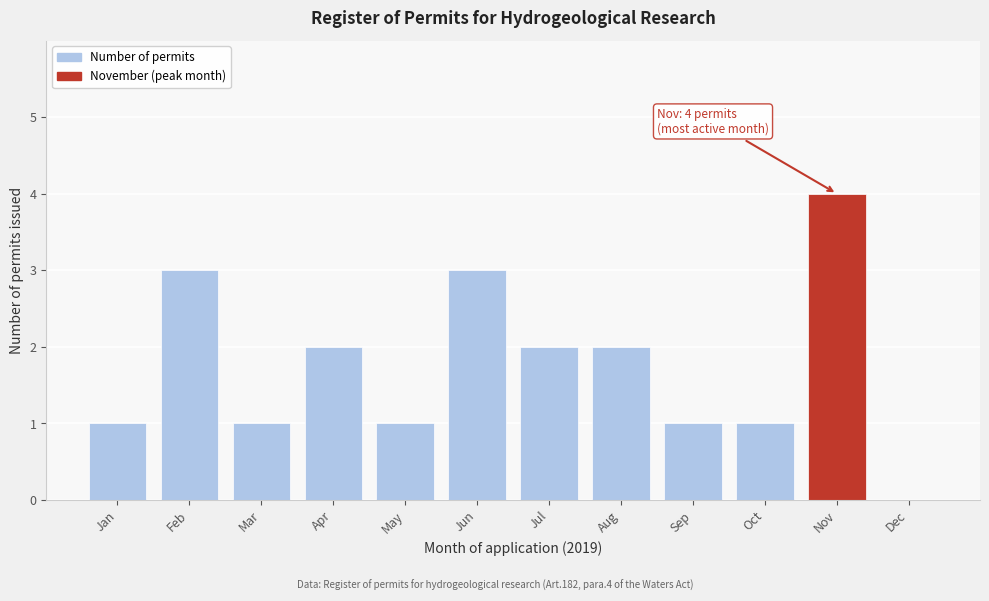

Reading left to right, list all the values displayed in this chart.

Jan=1	Feb=3	Mar=1	Apr=2	May=1	Jun=3	Jul=2	Aug=2	Sep=1	Oct=1	Nov=4	Dec=0